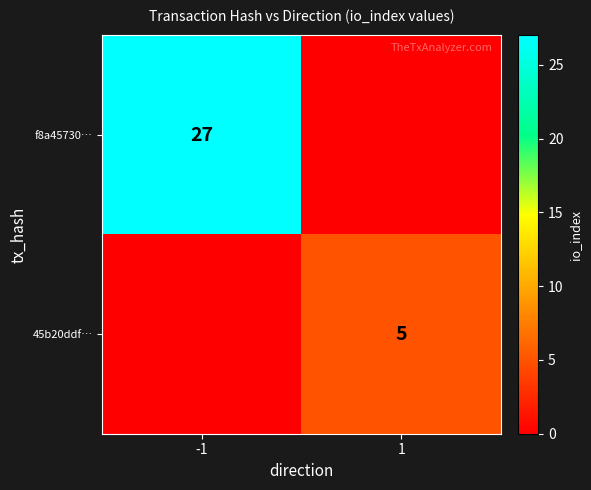

Is the value of f8a45730… at -1 greater than the value of 45b20ddf… at 1?

Yes